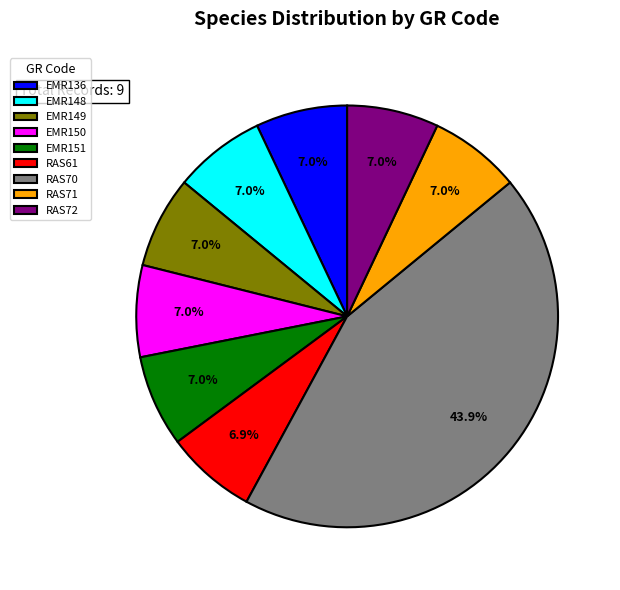

To the nearest percent, what percentage of the pie is EMR136?

7%